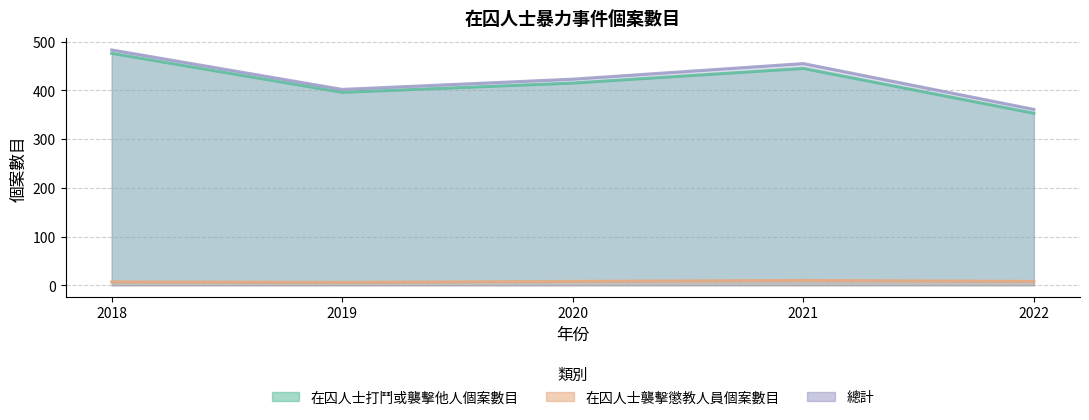

Count the number of data series in this chart.

3